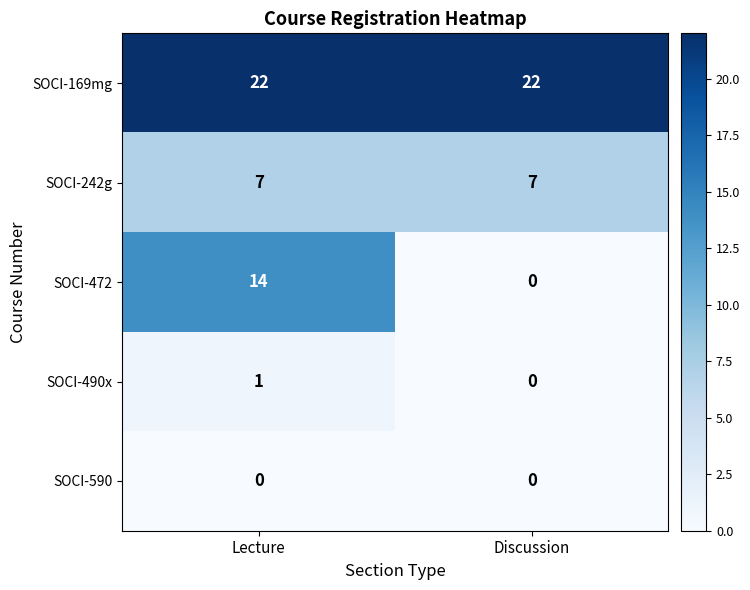

What is the sum of all SOCI-472 values?

14